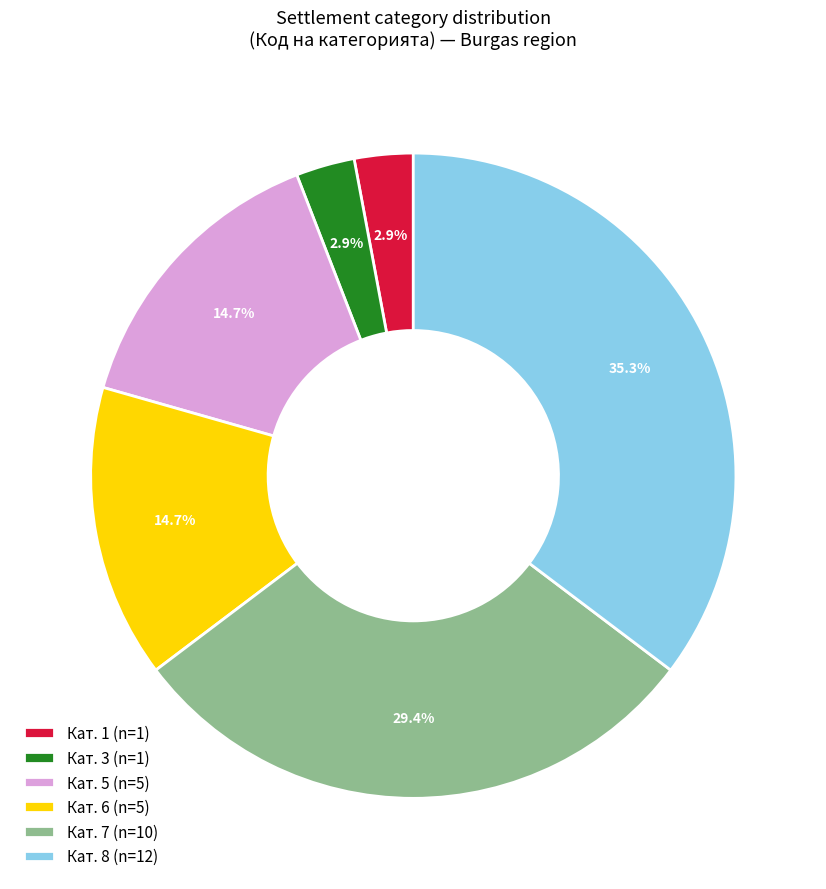

How many segments does this pie chart have?

6